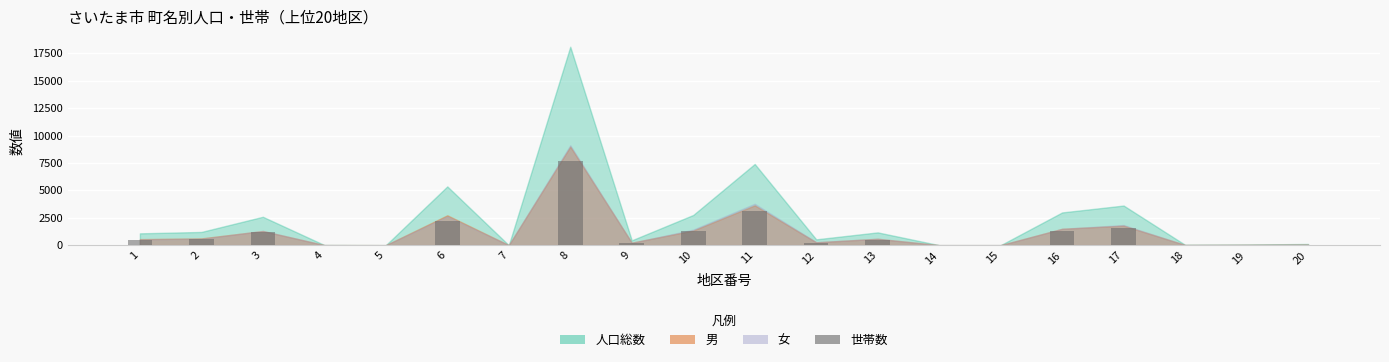

What is the ratio of the value at 3 to the value at 1?

2.8